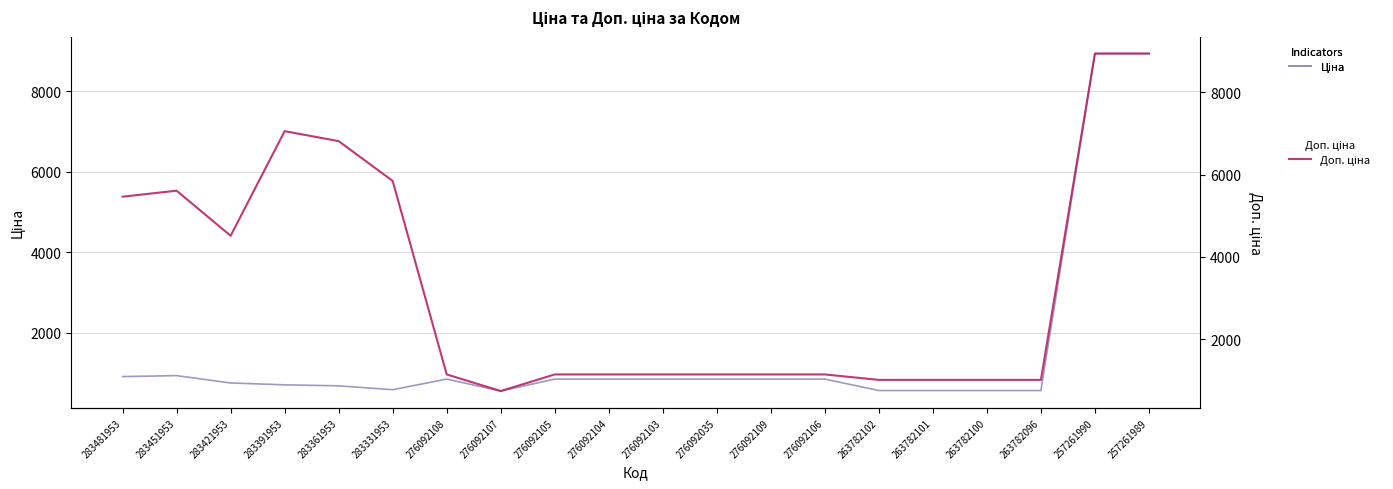

At which label does Ціна first exceed 848?

283481953